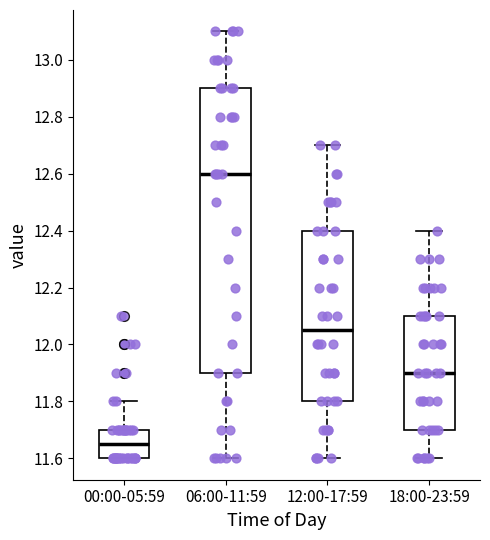

Reading left to right, transcribe this box plot: for each box, give where its median line is, the range the box spans, and where its two whiskers end, as read against the y-axis. The values are not printed on the chart, so give them approximately, as read against the axis.

00:00-05:59: median 11.66, box 11.60 to 11.70, whiskers 11.60 to 11.80
06:00-11:59: median 12.60, box 11.90 to 12.90, whiskers 11.60 to 13.10
12:00-17:59: median 12.06, box 11.80 to 12.40, whiskers 11.60 to 12.70
18:00-23:59: median 11.90, box 11.70 to 12.10, whiskers 11.60 to 12.40